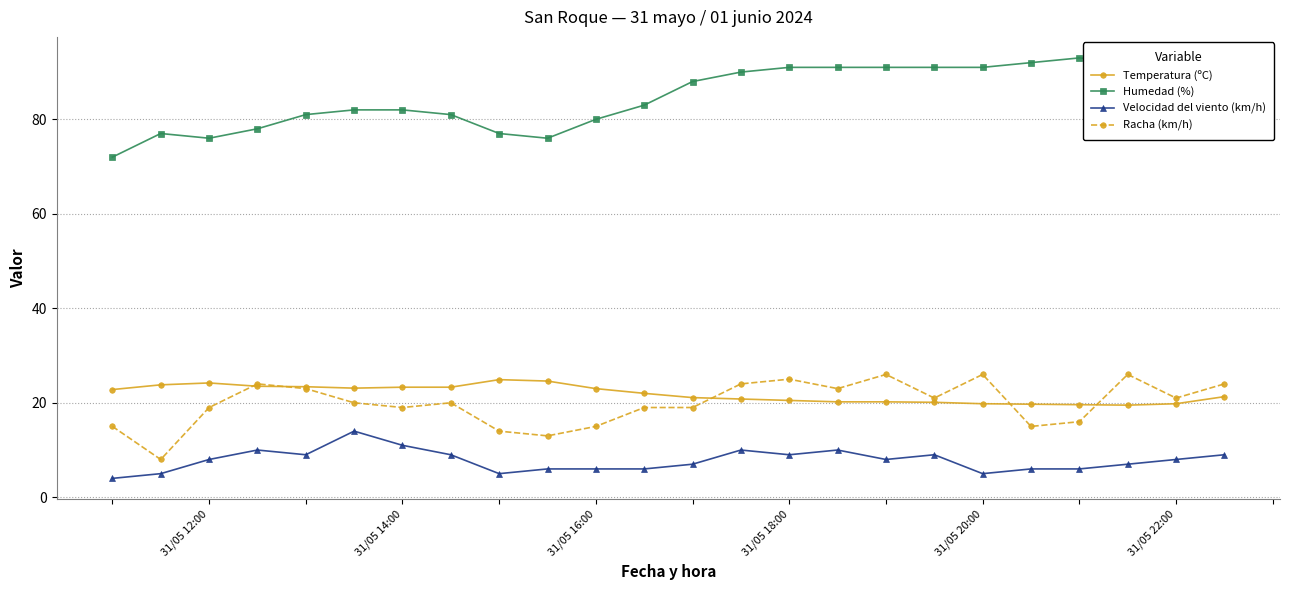

Which series changed the most between 8 and 19?

Humedad (%)